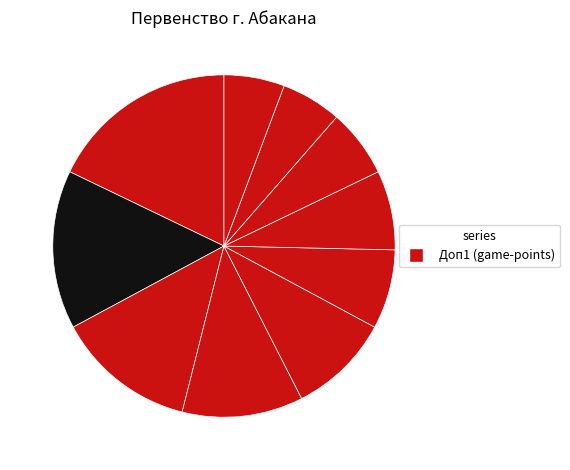

Rank the categories by value from highest to lowest.

Лицей, СОШ № 1, Гимназия, СОШ № 25, СОШ № 19, СОШ № 9, СОШ № 7, СОШ № 20, СОШ № 11, СОШ № 4